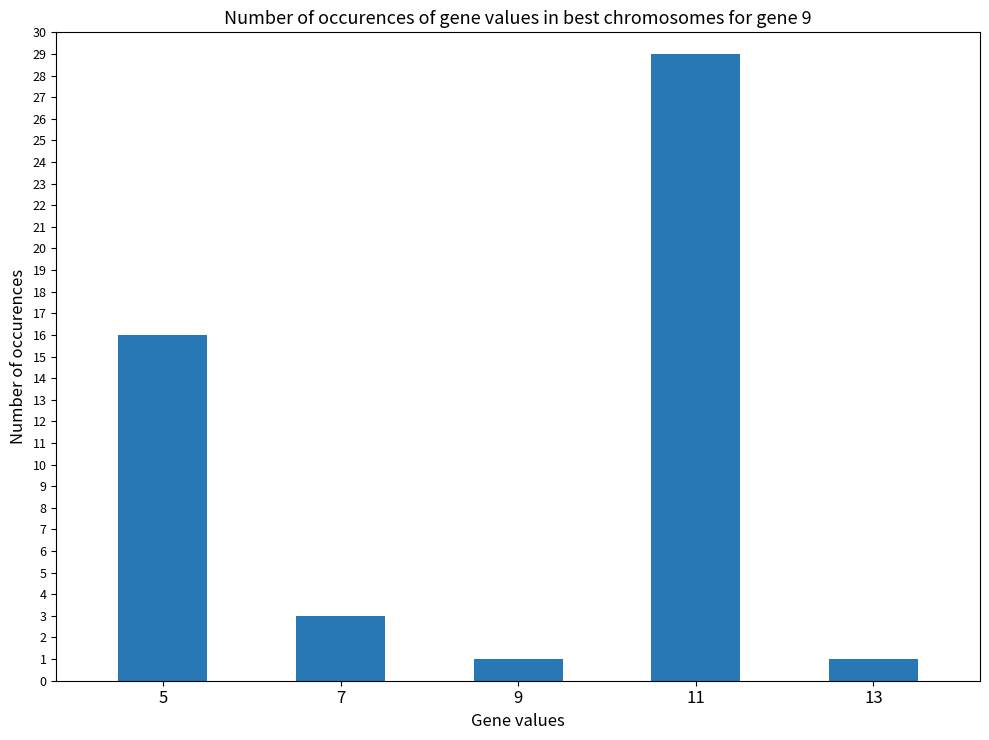

Reading left to right, list all the values displayed in this chart.

16	3	1	29	1